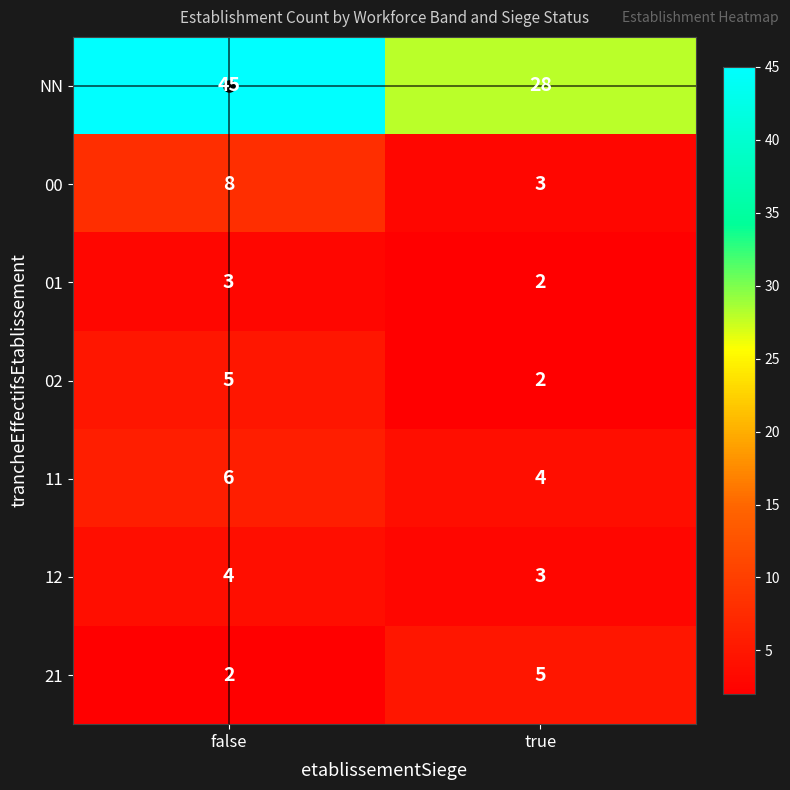

What is the highest value of the 01 series?

3